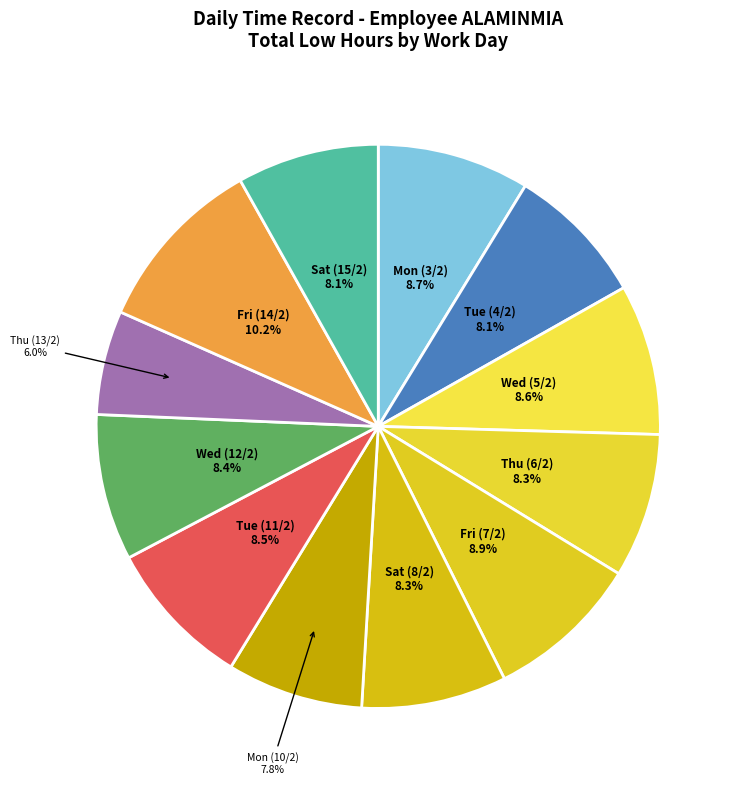

How many slices are in this pie chart?

12